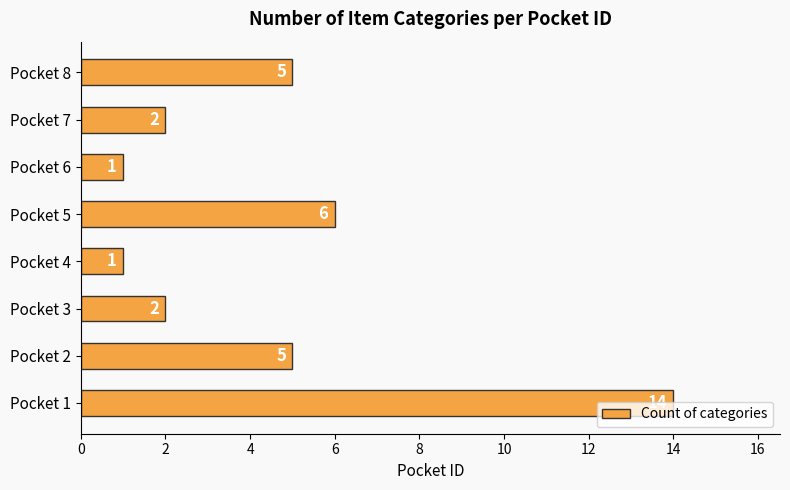

What is the difference between the maximum and minimum values?

13